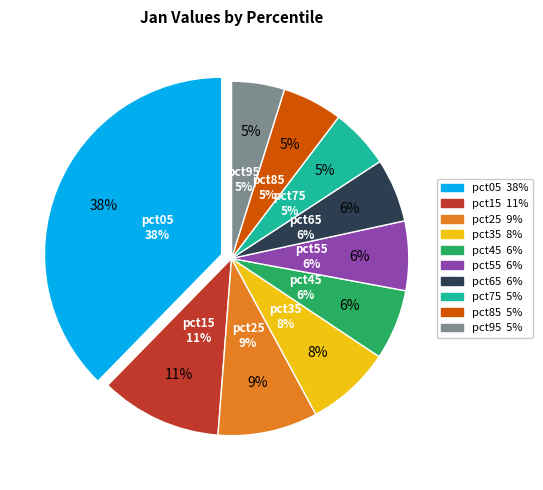

What percentage do pct95 and pct55 together represent?

11.2%